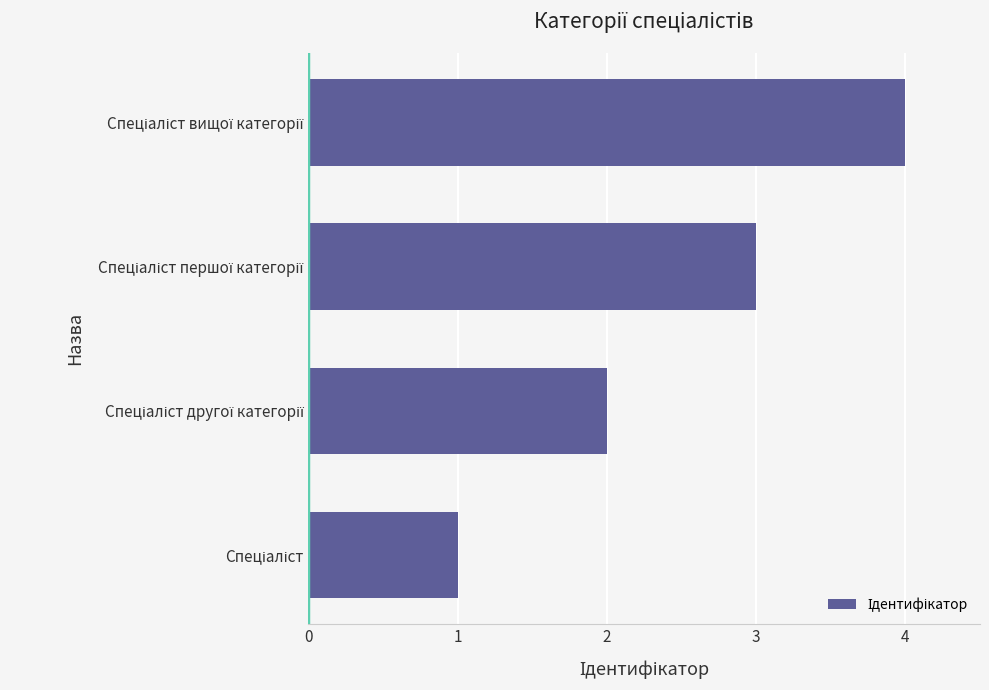

What is the sum of all values?

10